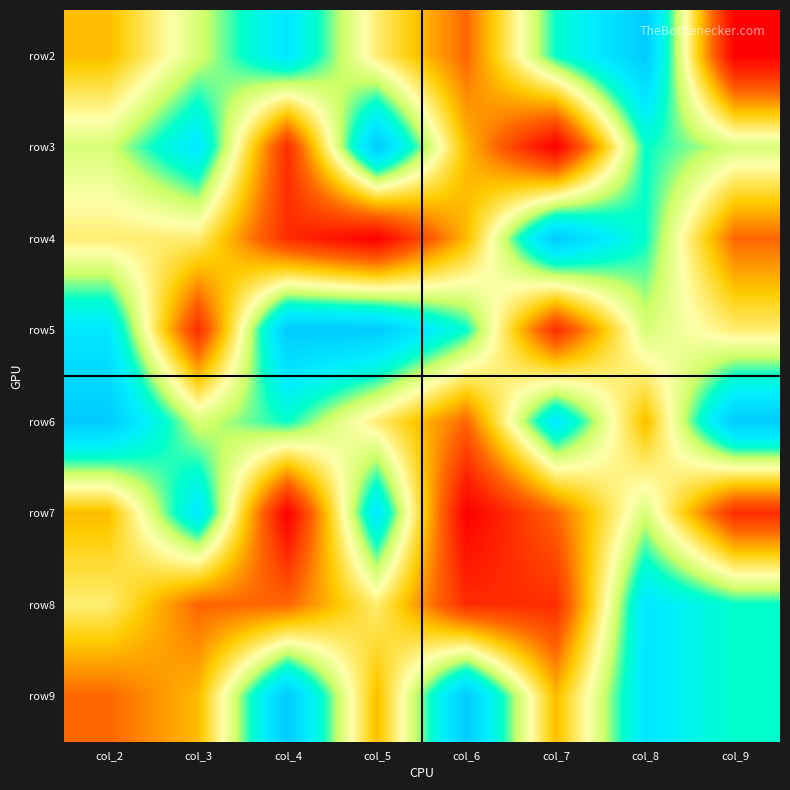

At how many categories does at least one series exceed 5?

8